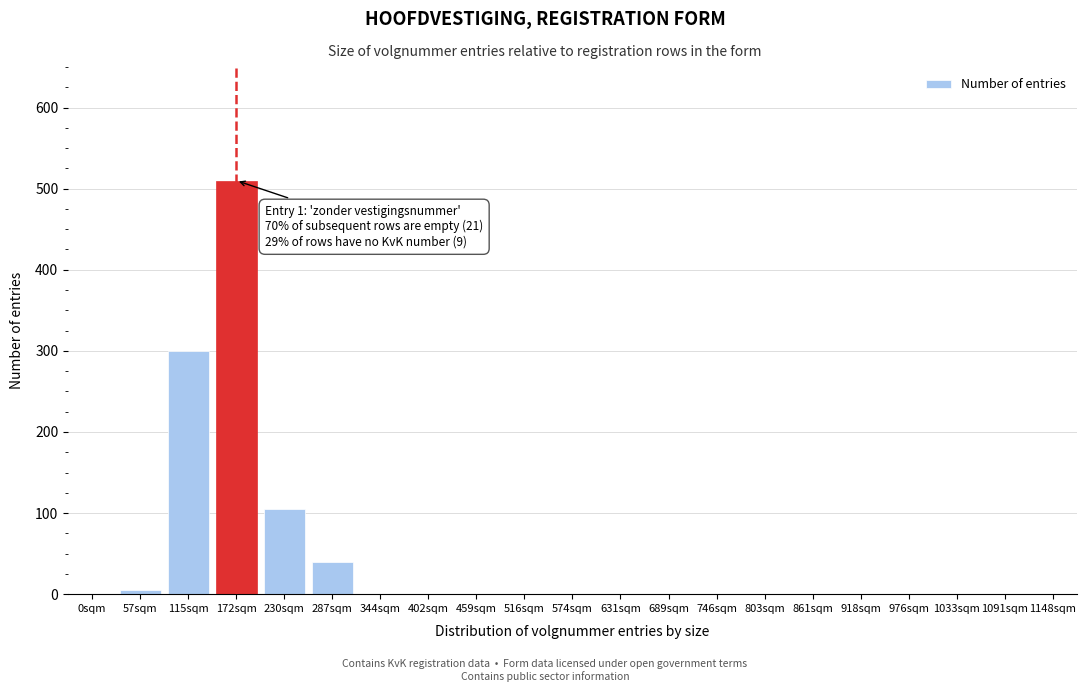

Reading left to right, what are all the values shown in this chart?

0sqm=0	57sqm=5	115sqm=300	172sqm=510	230sqm=105	287sqm=40	344sqm=0	402sqm=0	459sqm=0	516sqm=0	574sqm=0	631sqm=0	689sqm=0	746sqm=0	803sqm=0	861sqm=0	918sqm=0	976sqm=0	1033sqm=0	1091sqm=0	1148sqm=0